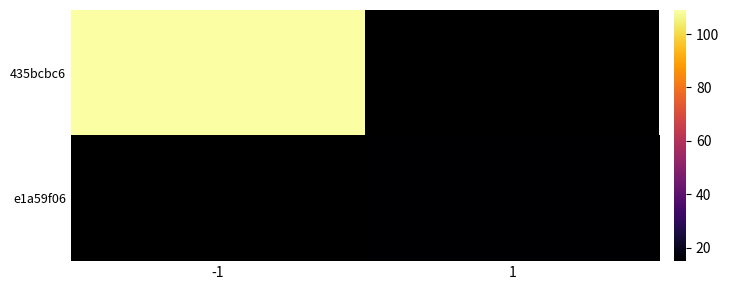

At how many categories does at least one series exceed 90?

1